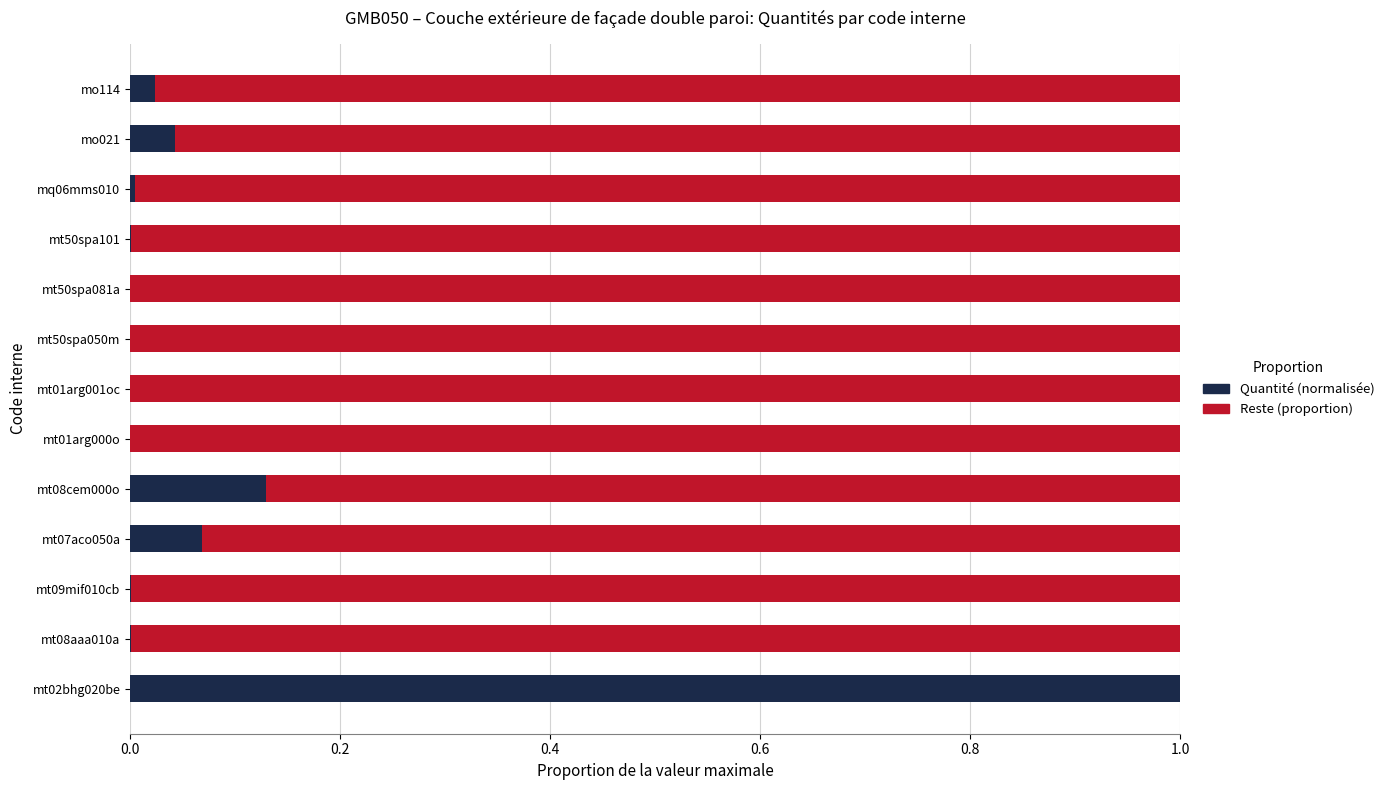

The value of Quantité (normalisée) at mo114 is 0.0. True or false?

True